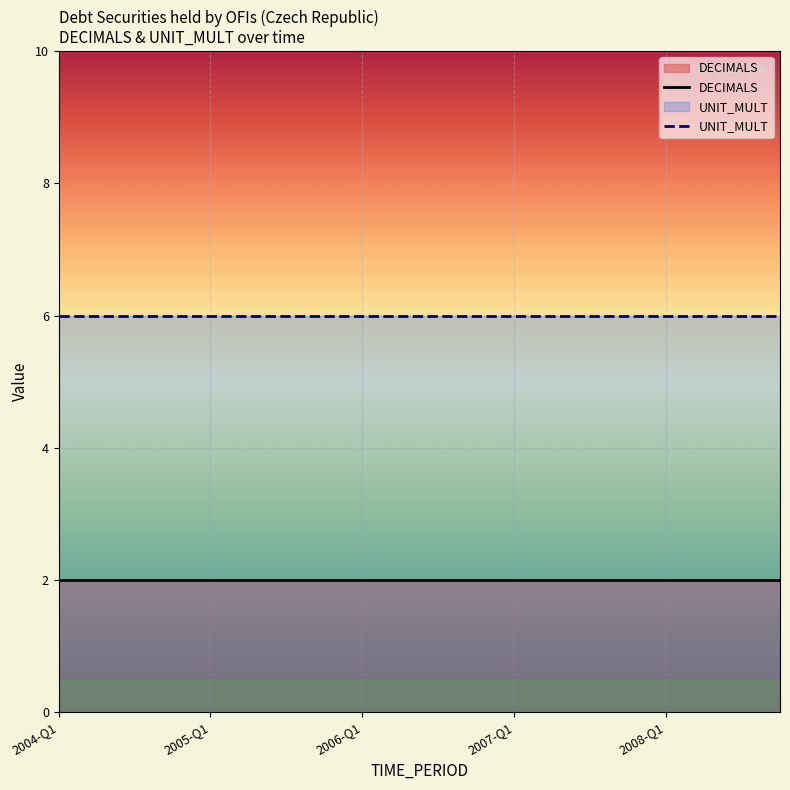

The value of DECIMALS at 2006-Q4 is 2. True or false?

True